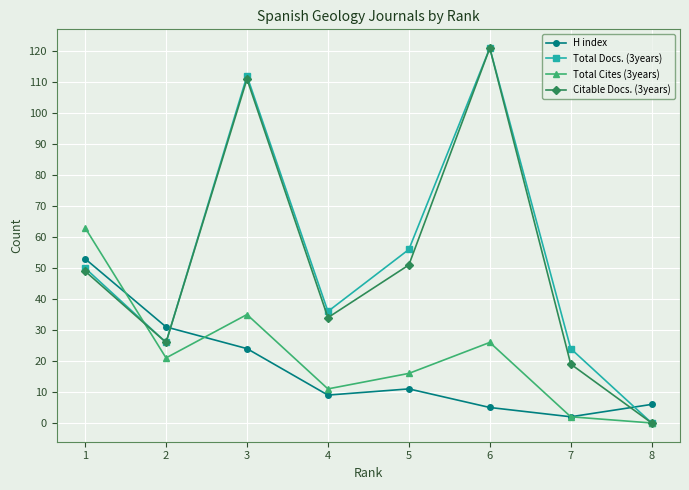

True or false: Total Docs. (3years) and Total Cites (3years) cross at least once.

True